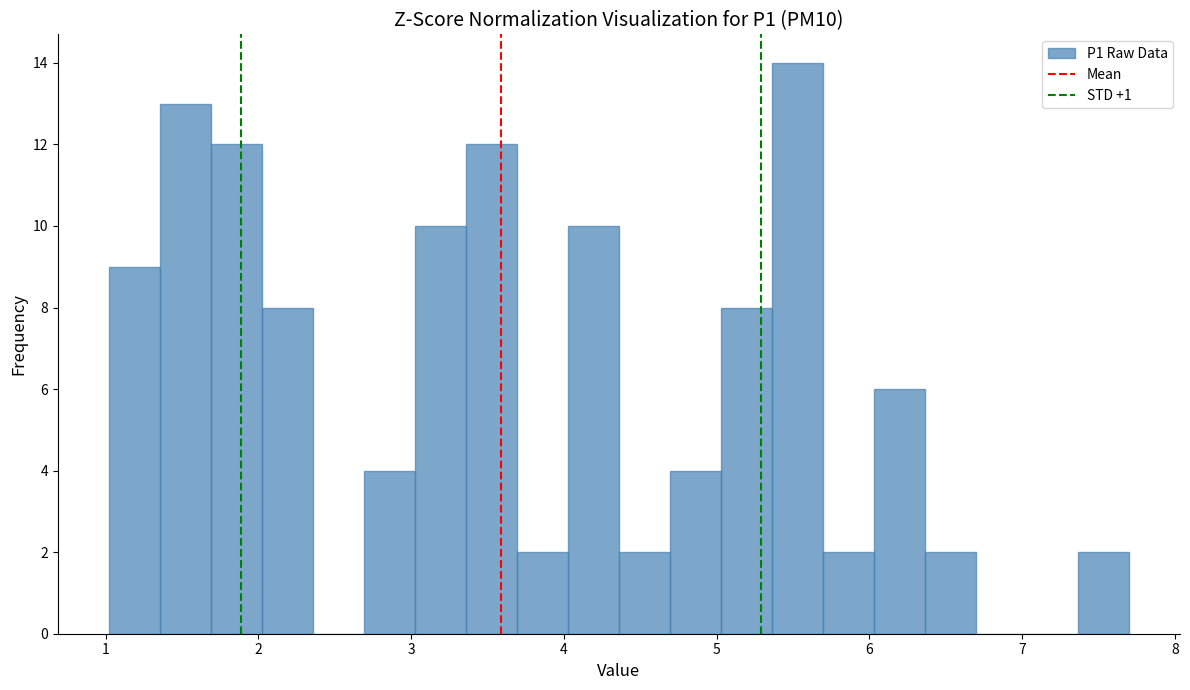

Around what value on the x-axis is the tallest bar? Give the approximate position of its centre, as read against the axis.

5.5